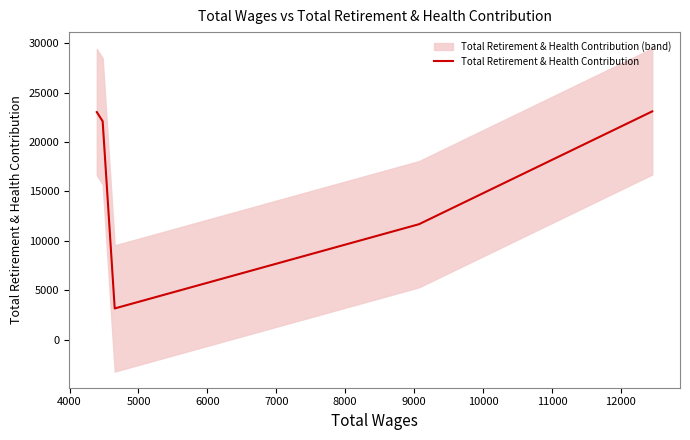

What is the lowest value of the Total Retirement & Health Contribution series?

3148